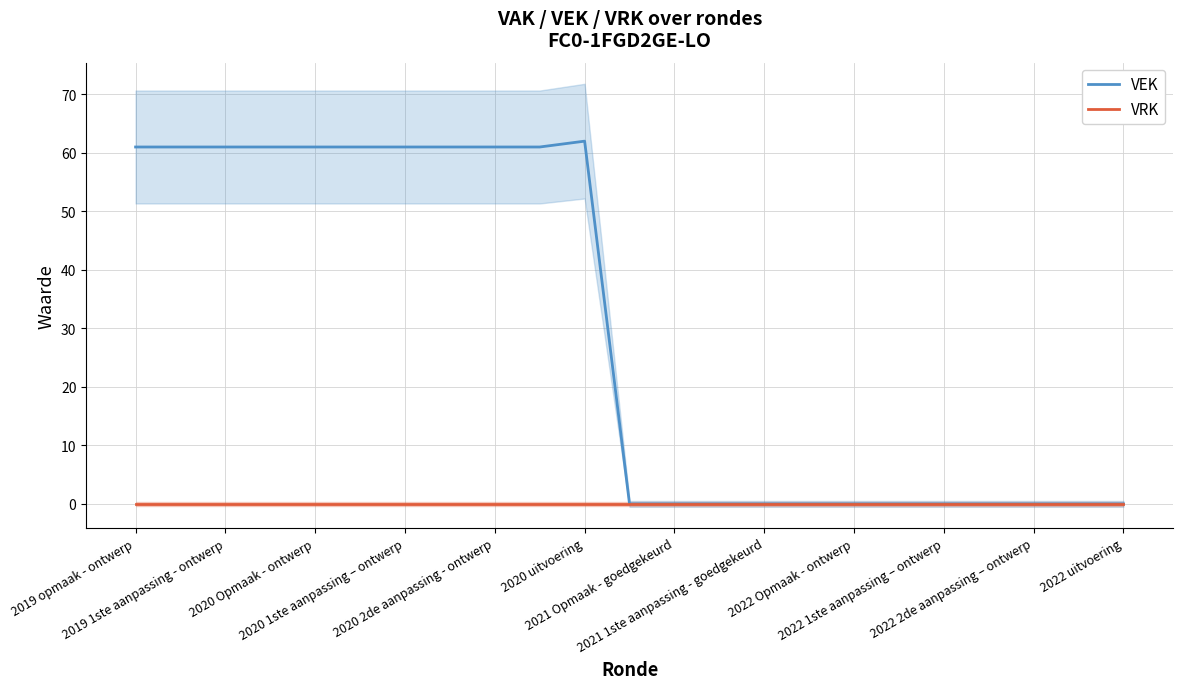

Which series has the largest total across all categories?

VEK